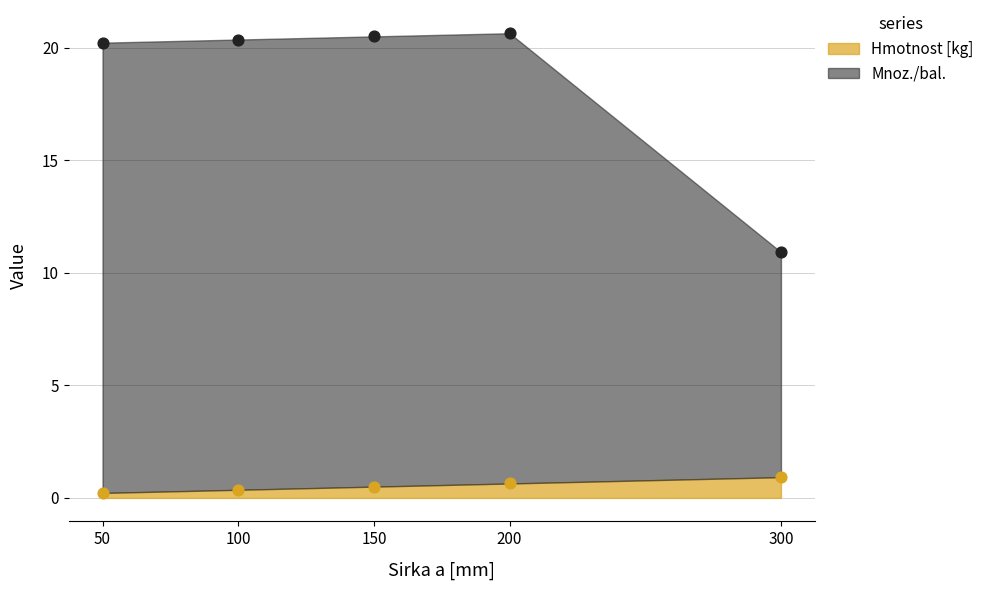

What are all the series names shown in the legend?

Hmotnost [kg], Mnoz./bal.